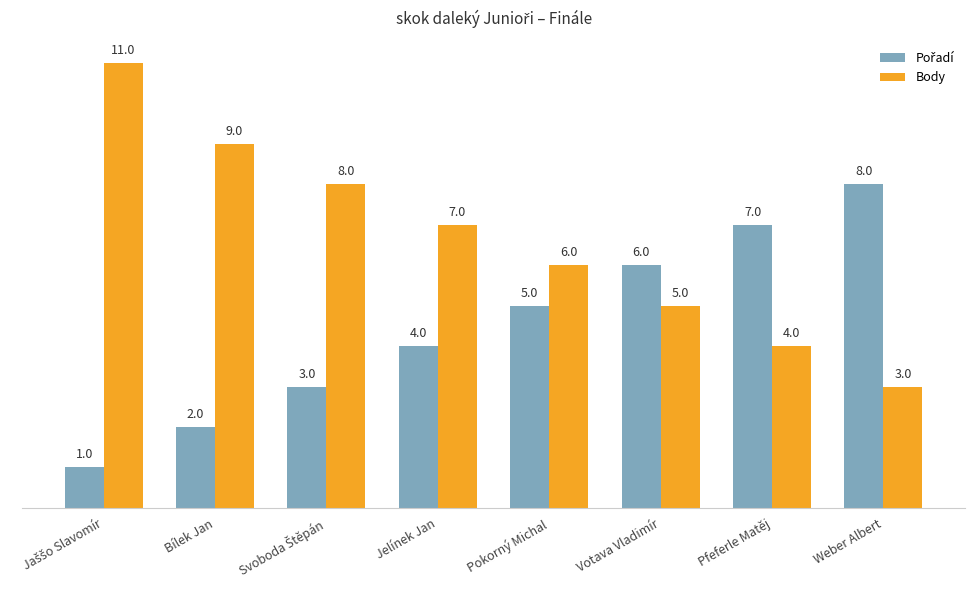

Is it true that Body equals 8 at Pokorný Michal?

False